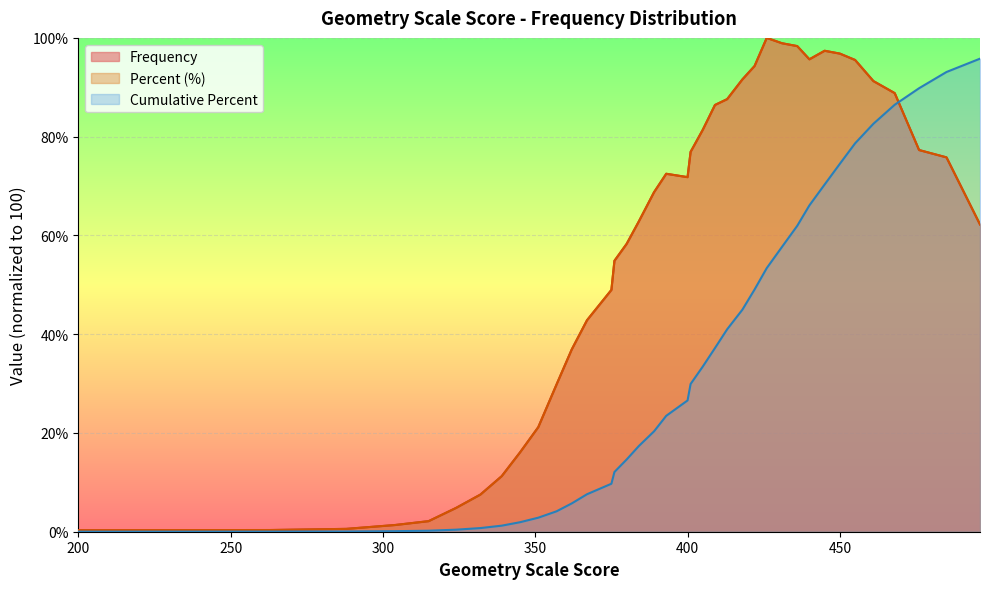

What are all the series names shown in the legend?

Frequency, Percent (%), Cumulative Percent